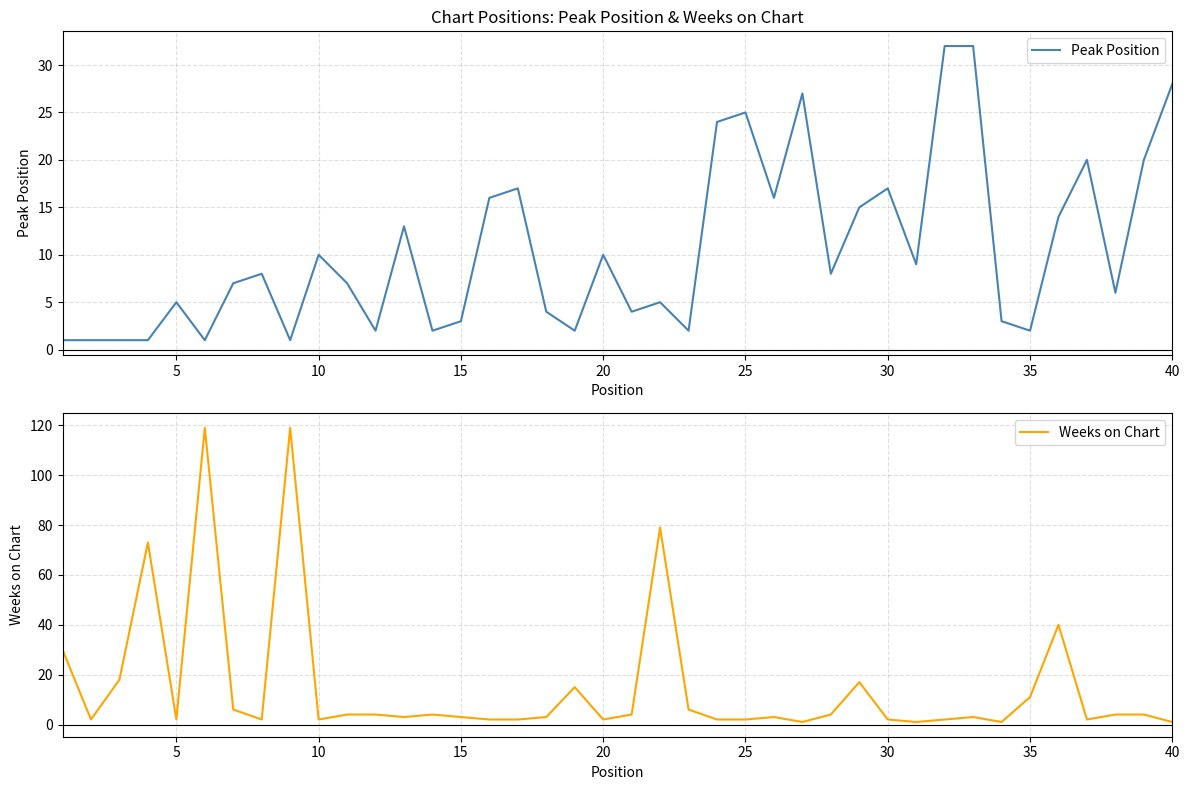

How many series are shown in this chart?

2